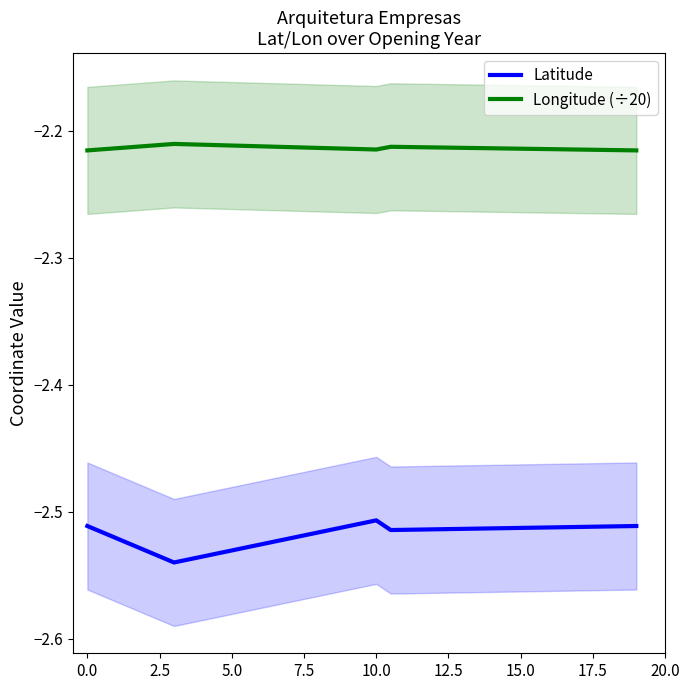

True or false: Longitude (÷20) and Latitude intersect in this chart.

False